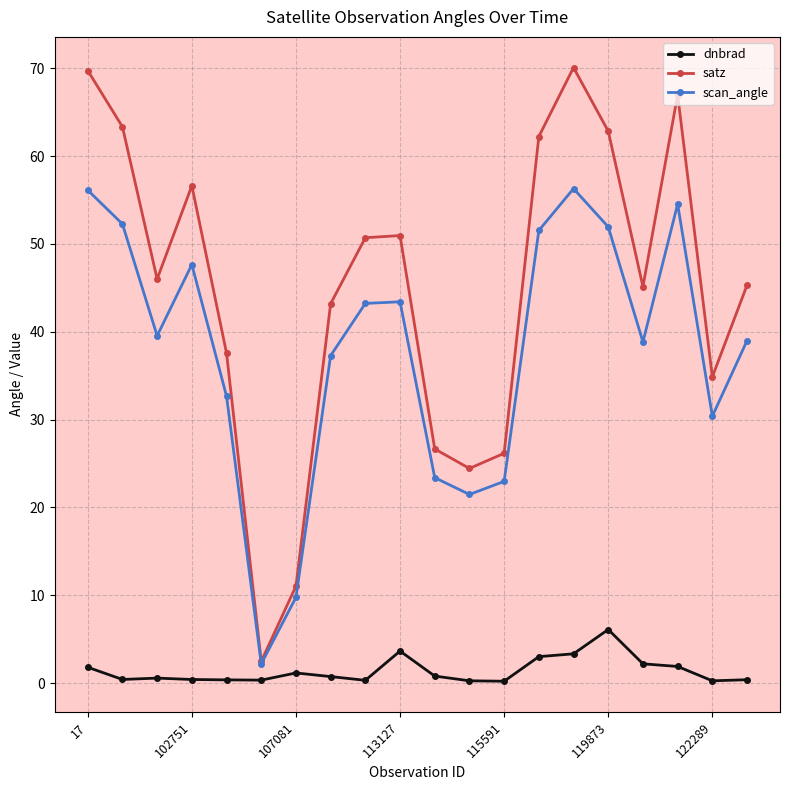

What is the maximum value for dnbrad?

6.1